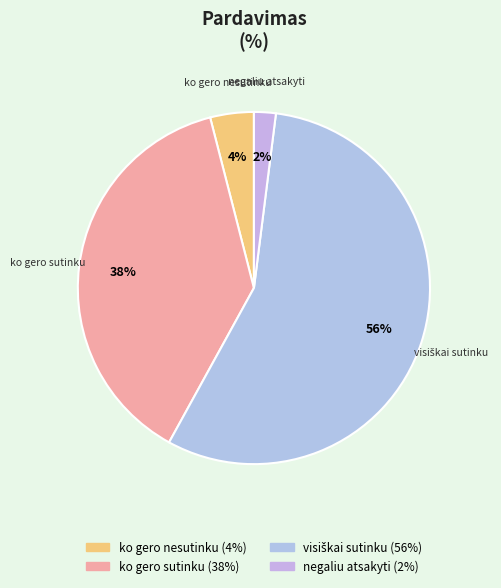

True or false: negaliu atsakyti accounts for 2% of the total.

True